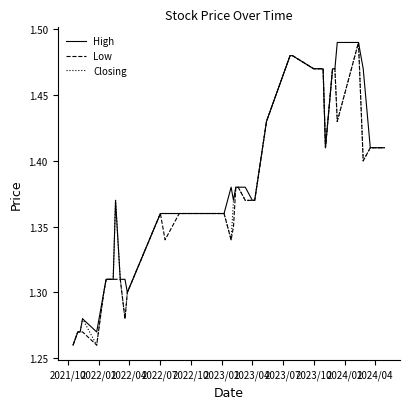

Count the number of data series in this chart.

3